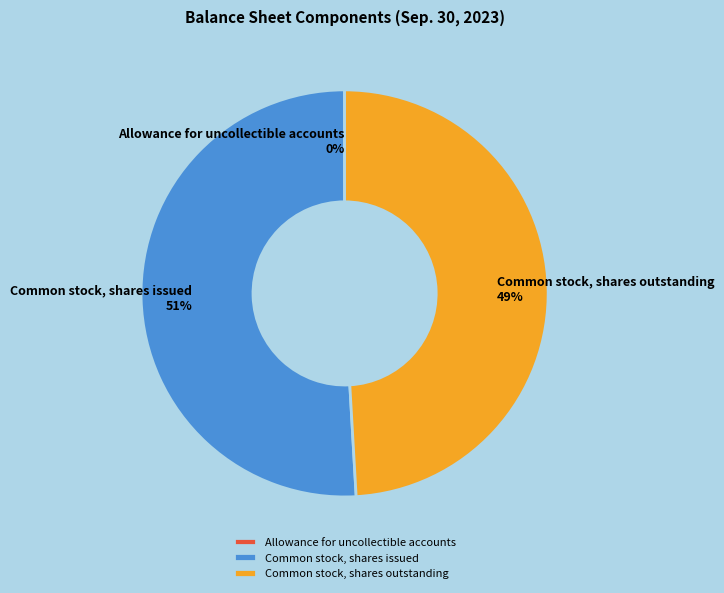

Combined, do Common stock, shares issued and Common stock, shares outstanding account for over 50%?

Yes